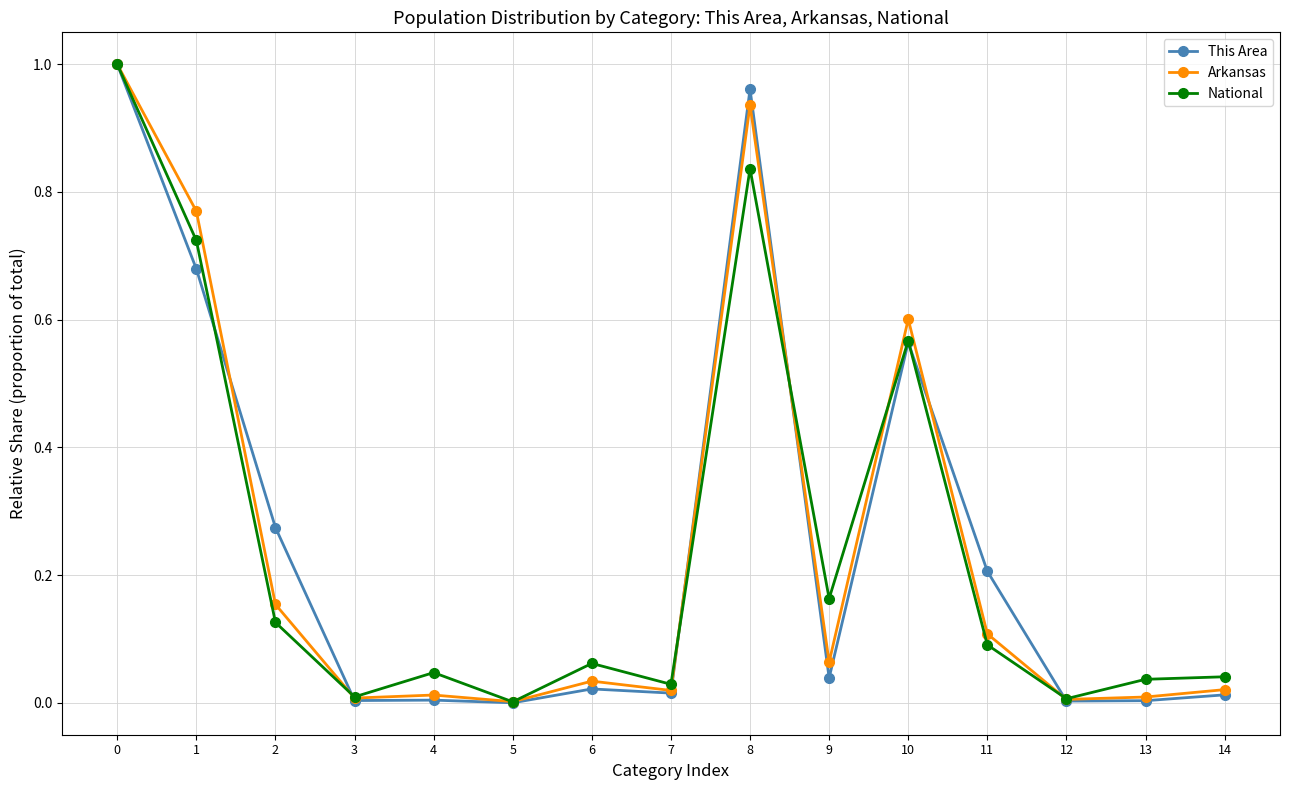

Where is the first local maximum for National?

4